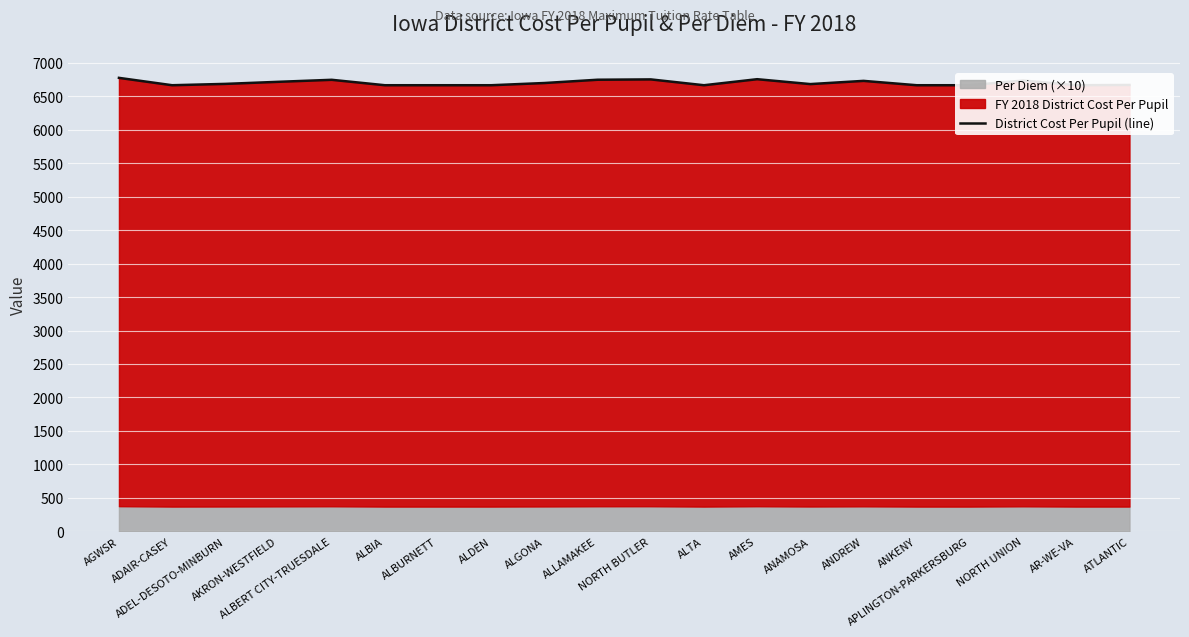

Rank the categories by value from highest to lowest.

AGWSR, AMES, NORTH BUTLER, ALLAMAKEE, ALBERT CITY-TRUESDALE, NORTH UNION, ANDREW, AKRON-WESTFIELD, ALGONA, ADEL-DESOTO-MINBURN, ANAMOSA, ATLANTIC, ADAIR-CASEY, ALBIA, ALBURNETT, ALDEN, ALTA, ANKENY, APLINGTON-PARKERSBURG, AR-WE-VA